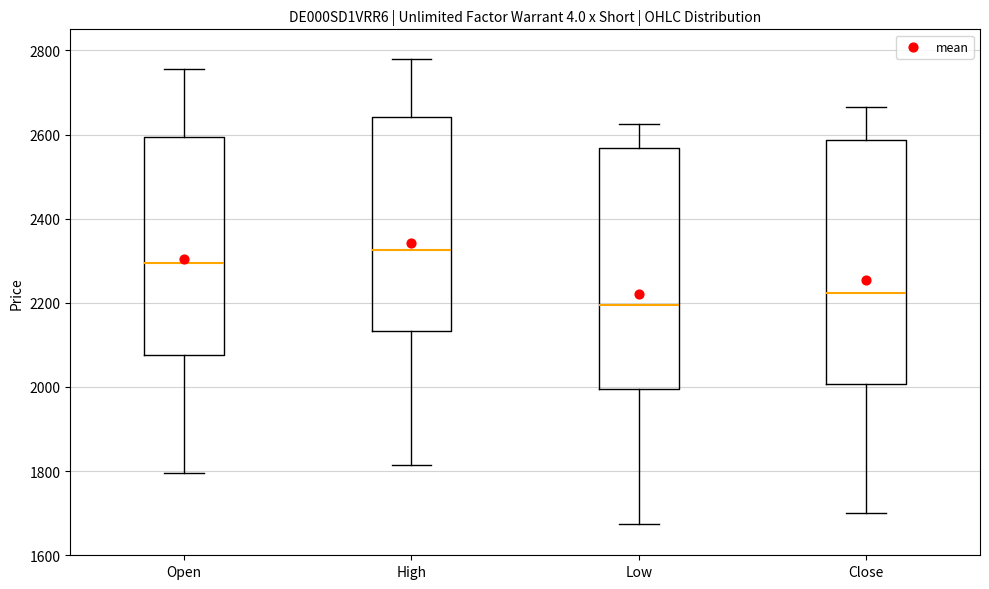

Reading left to right, read every box against the y-axis: the position of its median line, the range the box covers, and the ends of its whiskers. The values are not printed on the chart, so give them approximately, as read against the axis.

Open: median 2300, box 2080 to 2600, whiskers 1800 to 2760
High: median 2320, box 2140 to 2640, whiskers 1820 to 2780
Low: median 2200, box 2000 to 2560, whiskers 1680 to 2620
Close: median 2220, box 2000 to 2580, whiskers 1700 to 2660